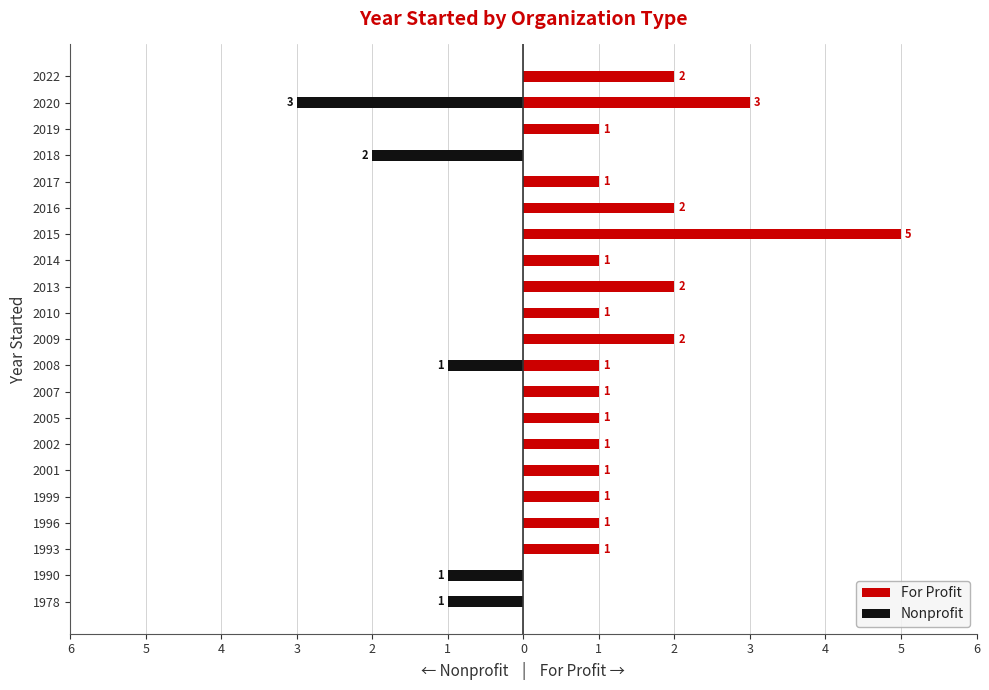

What is the total value across all series at 1999?

1